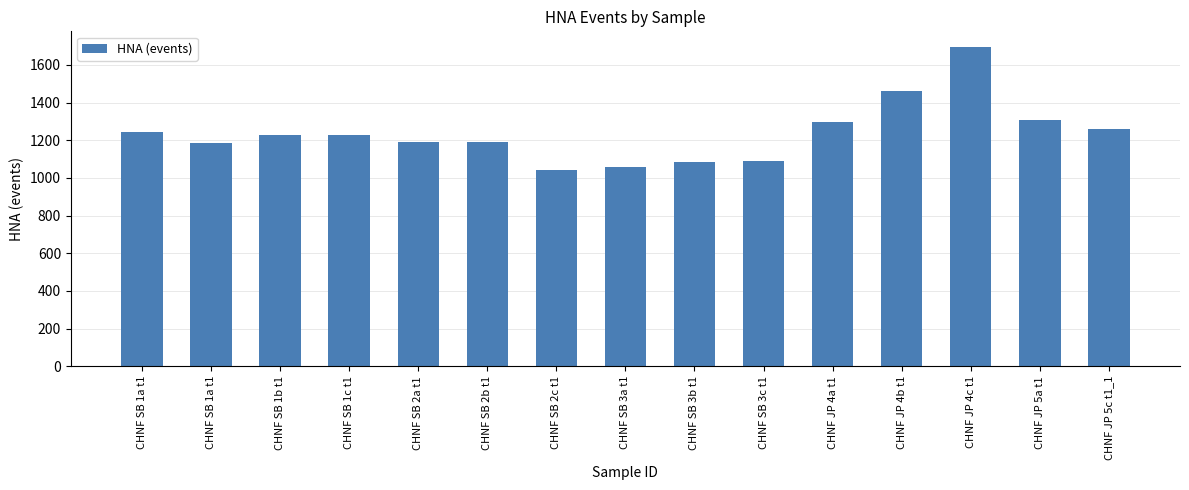

Approximately how many times larger is the value at CHNF JP 5c t1_1 compared to CHNF SB 2a t1?

1.1